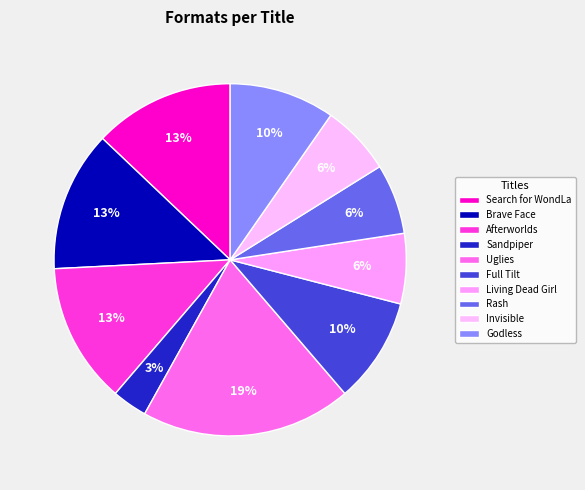

How many slices are in this pie chart?

10